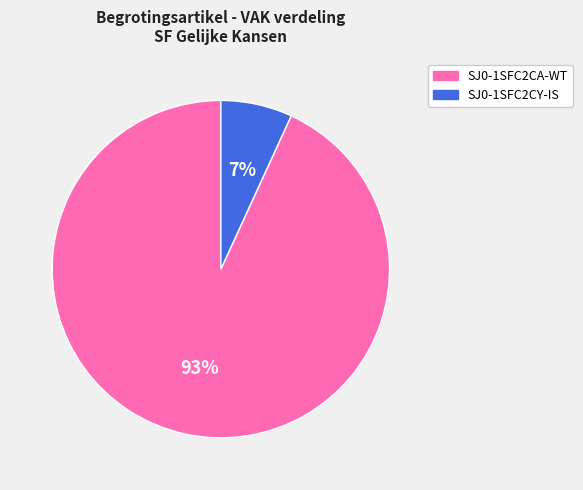

Does SJ0-1SFC2CA-WT represent more than half of the total?

Yes